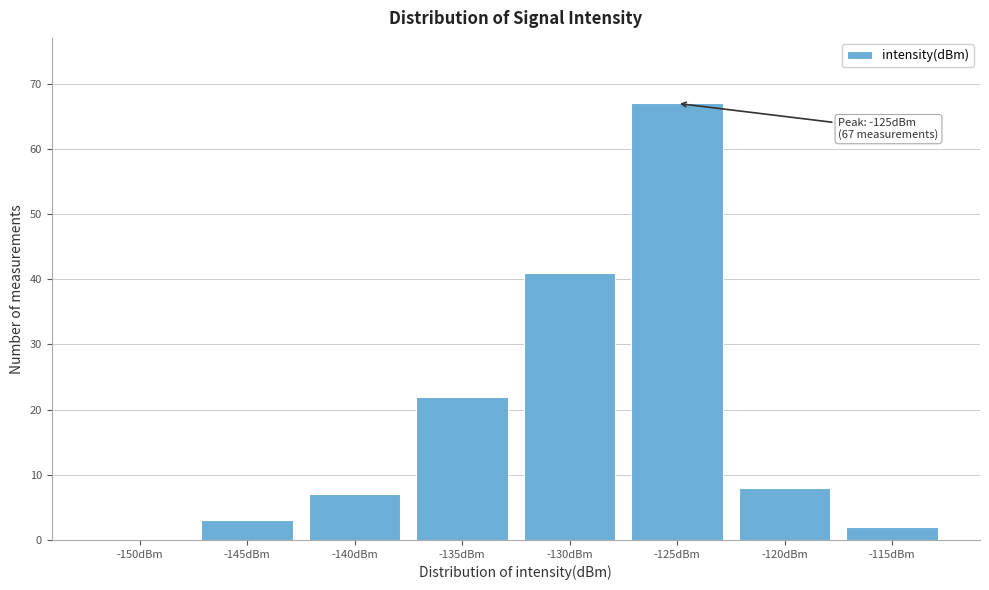

Reading left to right, extract all data points from this chart.

-150dBm=0	-145dBm=3	-140dBm=7	-135dBm=22	-130dBm=41	-125dBm=67	-120dBm=8	-115dBm=2